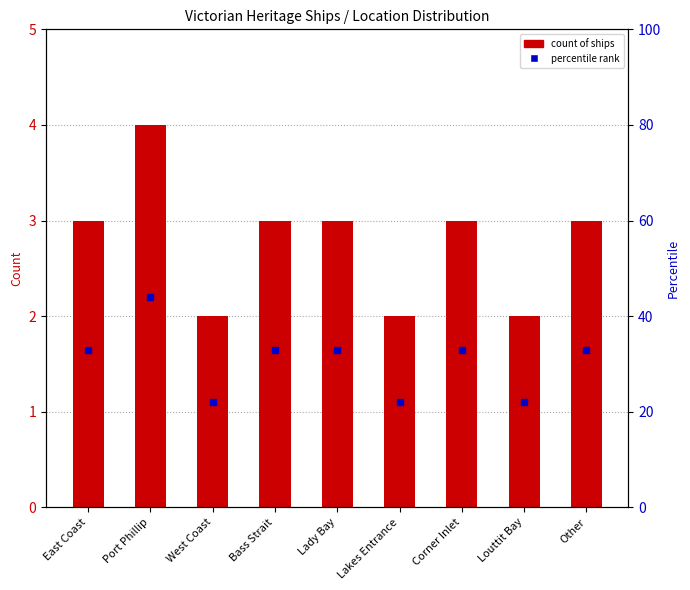

The chart shows a value of 2 at Louttit Bay. True or false?

True